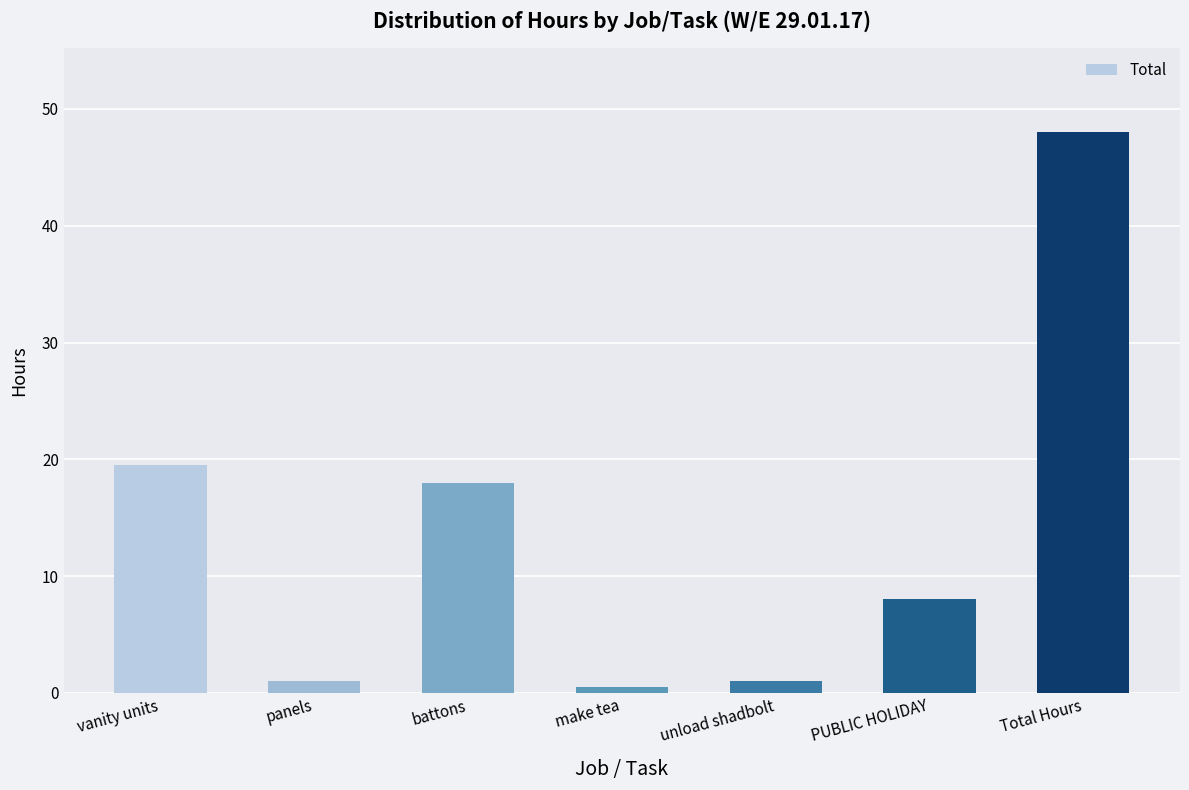

How many data points does each series have?

7